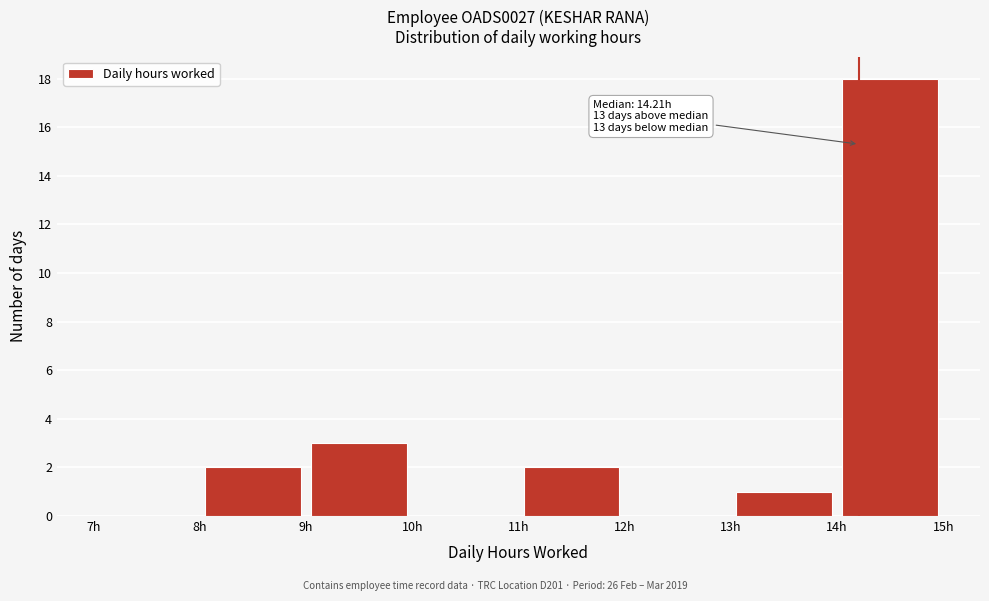

Over which range of the x-axis is the bar tallest?

14 to 15